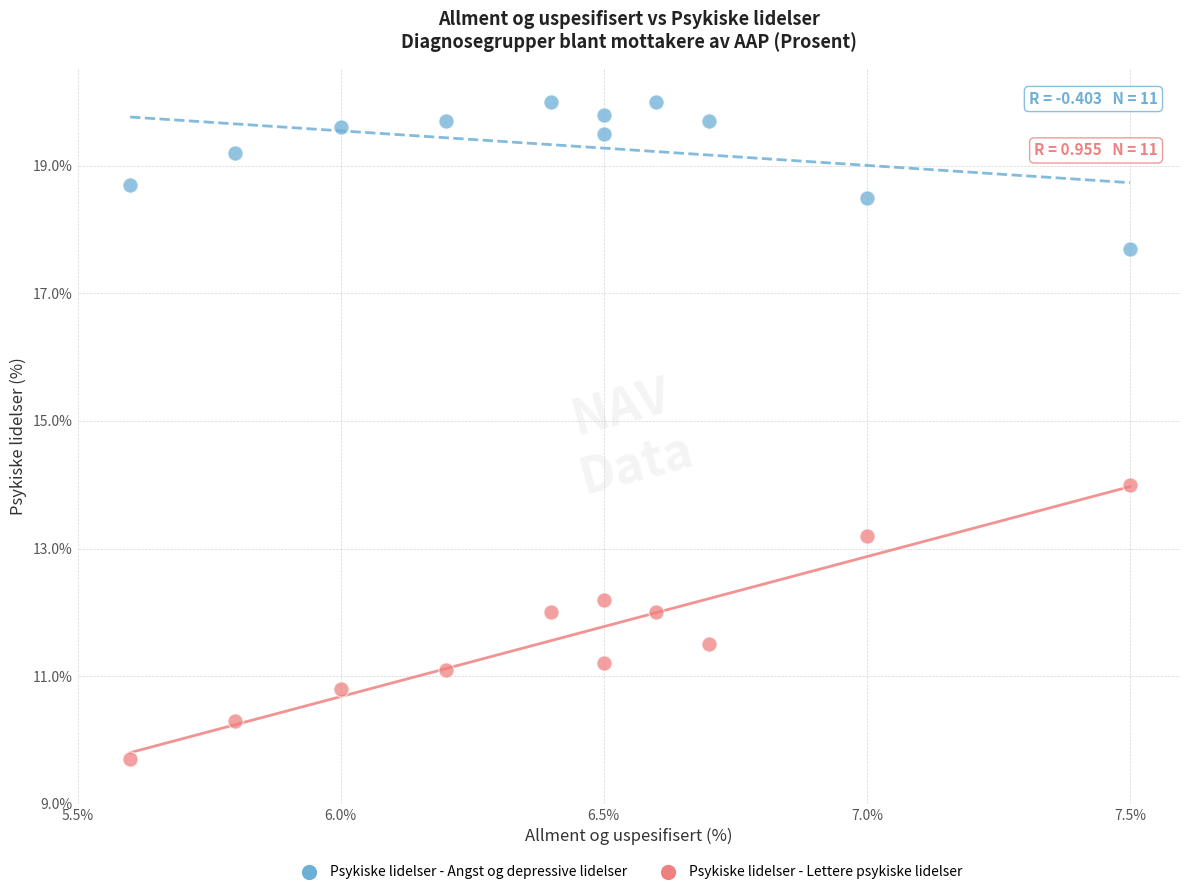

What is the X range (max minus min) for the scatter plot?

1.9